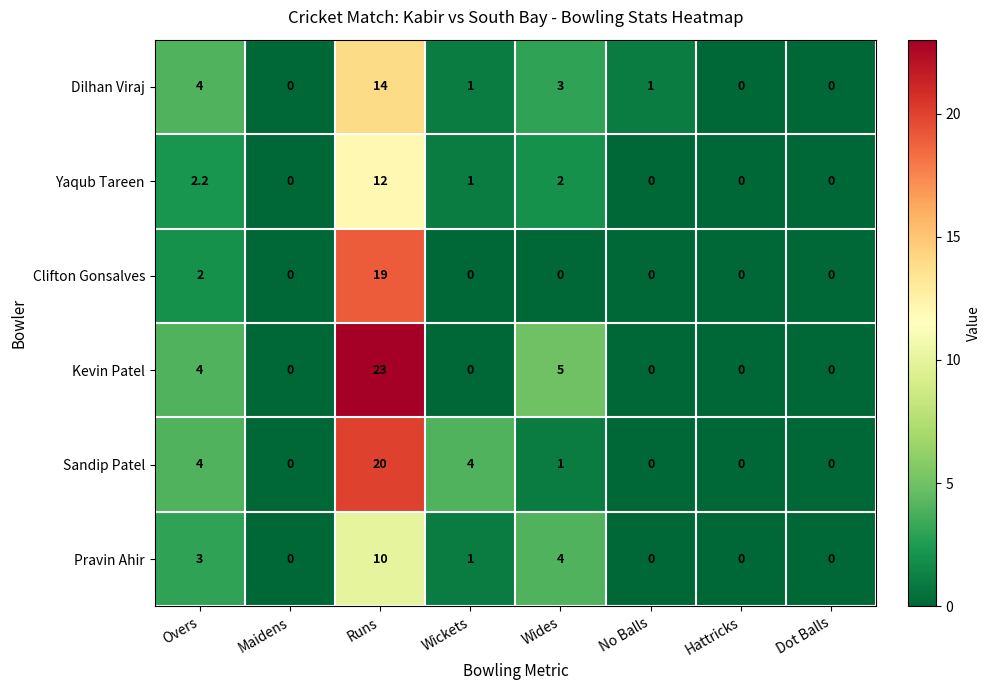

The value of Kevin Patel at Dot Balls is 8.2. True or false?

False